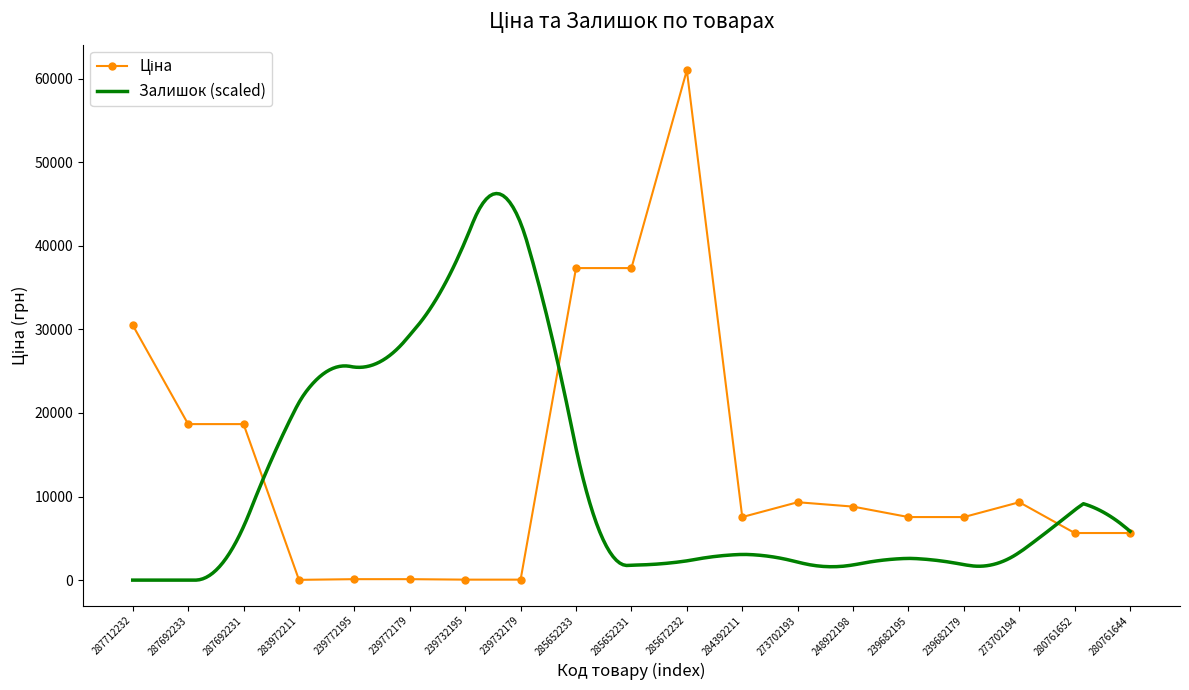

What is the difference between the maximum and minimum values?

60992.6